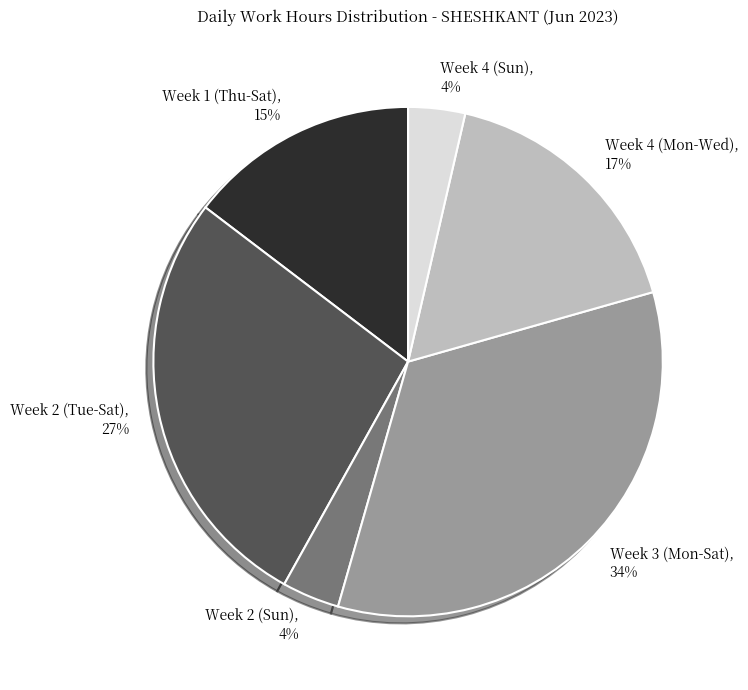

Does any single category account for the majority?

No